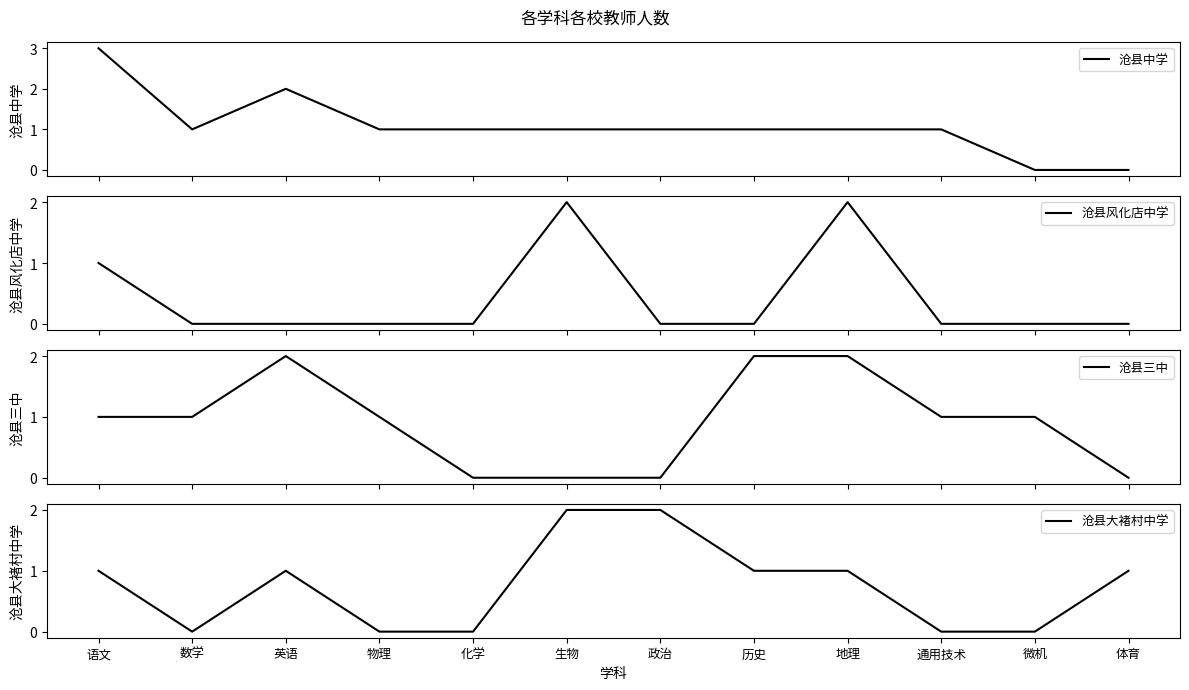

Between which two adjacent categories do 沧县风化店中学 and 沧县大褚村中学 first intersect?

历史 and 地理